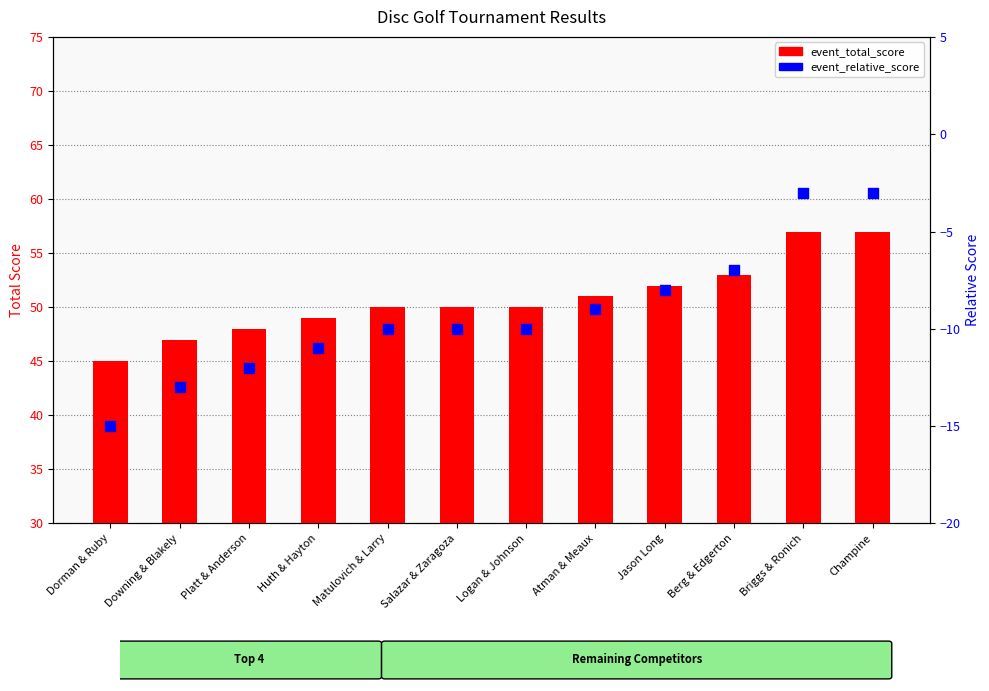

Which series has the largest total across all categories?

event_total_score